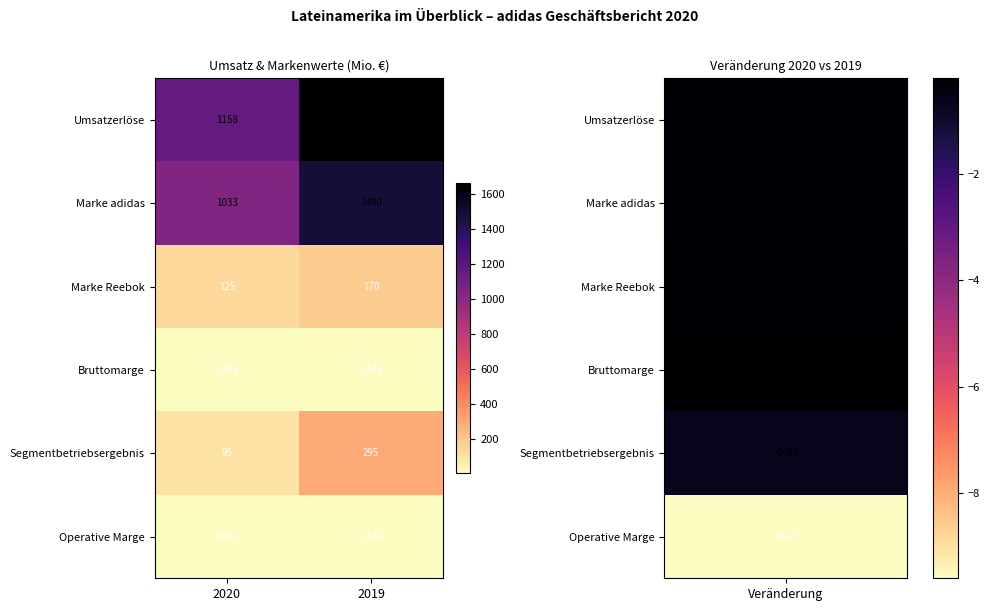

Which series changed the most between 2020 and 2019?

Umsatzerlöse